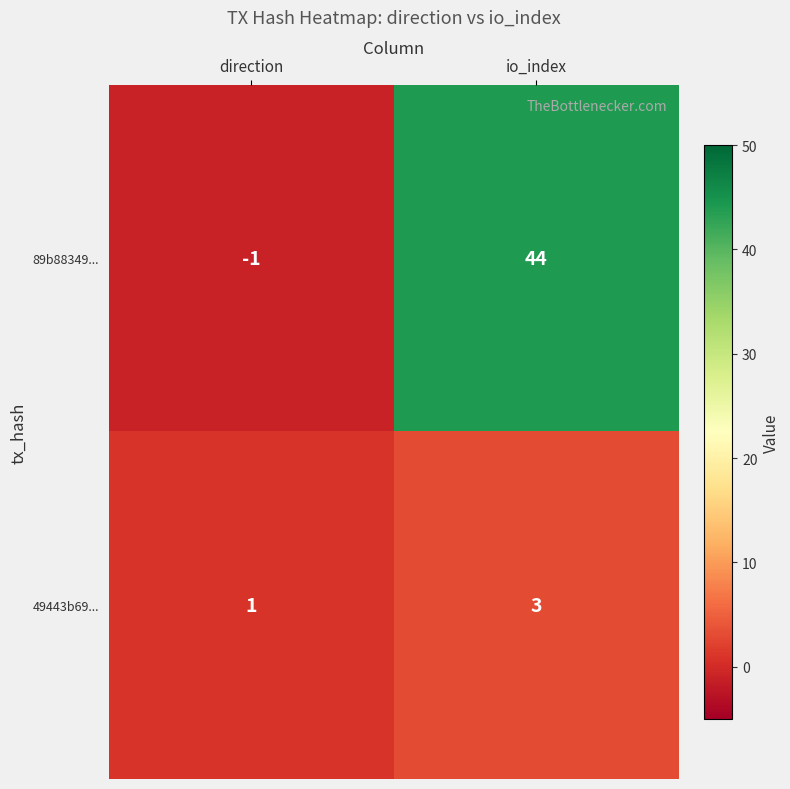

Is it true that 49443b69... equals 3 at io_index?

True